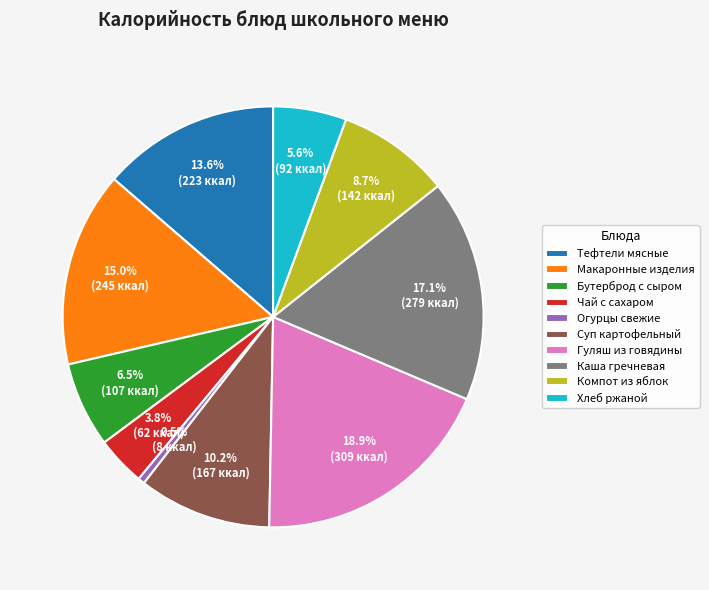

To the nearest percent, what is the difference between the Суп картофельный and Тефтели мясные slice percentages?

3%